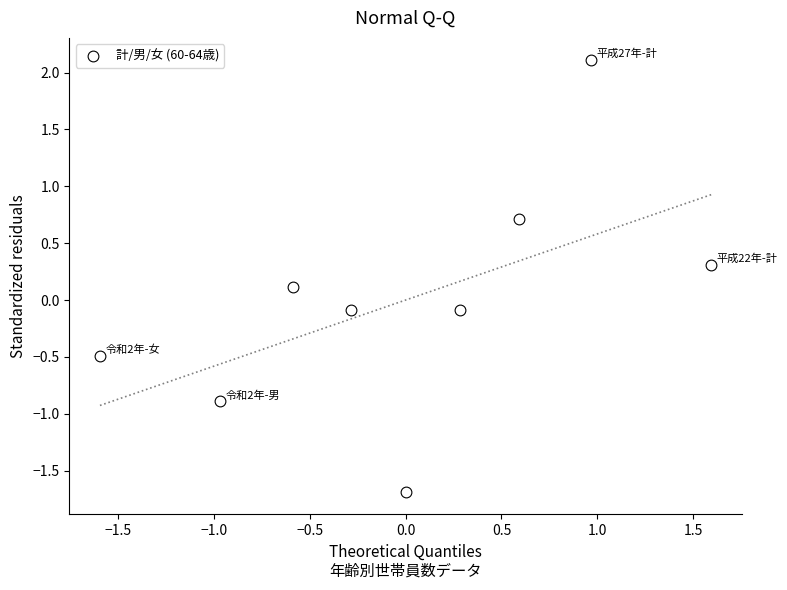

What is the range of X values (max minus min)?

3.2